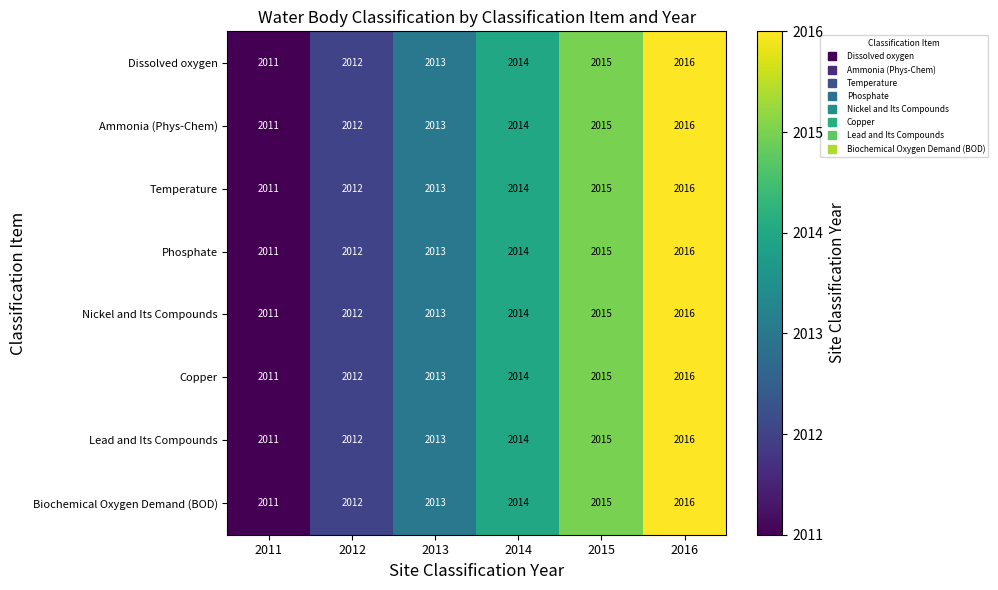

The Copper series shows 2012 at 2012. True or false?

True